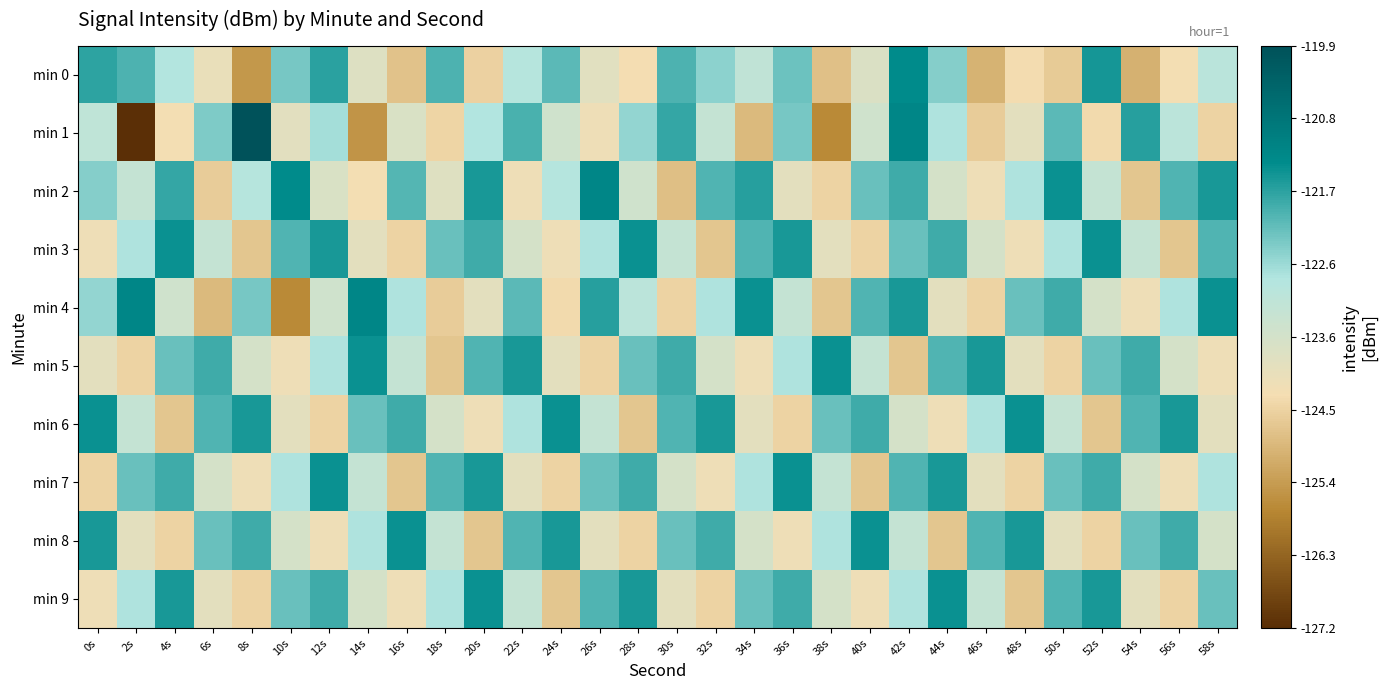

Reading left to right, extract all data points from this chart.

min 0: 0s=-121.7	2s=-122.0	4s=-122.8	6s=-124.0	8s=-125.4	10s=-122.3	12s=-121.7	14s=-123.8	16s=-124.7	18s=-122.0	20s=-124.5	22s=-122.9	24s=-122.1	26s=-123.8	28s=-124.3	30s=-122.0	32s=-122.5	34s=-123.1	36s=-122.3	38s=-124.8	40s=-123.7	42s=-121.3	44s=-122.5	46s=-125.0	48s=-124.3	50s=-124.6	52s=-121.5	54s=-125.0	56s=-124.2	58s=-123.0
min 1: 0s=-123.1	2s=-127.2	4s=-124.3	6s=-122.4	8s=-119.9	10s=-123.9	12s=-122.7	14s=-125.5	16s=-123.7	18s=-124.4	20s=-122.8	22s=-122.0	24s=-123.4	26s=-124.1	28s=-122.6	30s=-121.8	32s=-123.2	34s=-124.9	36s=-122.3	38s=-125.7	40s=-123.5	42s=-121.2	44s=-122.8	46s=-124.6	48s=-123.9	50s=-122.1	52s=-124.3	54s=-121.7	56s=-123.0	58s=-124.5
min 2: 0s=-122.5	2s=-123.2	4s=-121.8	6s=-124.6	8s=-122.9	10s=-121.3	12s=-123.7	14s=-124.2	16s=-122.1	18s=-123.8	20s=-121.6	22s=-124.1	24s=-122.9	26s=-121.2	28s=-123.5	30s=-124.8	32s=-122.0	34s=-121.7	36s=-123.9	38s=-124.5	40s=-122.2	42s=-121.9	44s=-123.6	46s=-124.1	48s=-122.8	50s=-121.5	52s=-123.2	54s=-124.7	56s=-122.0	58s=-121.6
min 3: 0s=-124.1	2s=-122.8	4s=-121.5	6s=-123.2	8s=-124.7	10s=-122.0	12s=-121.6	14s=-123.9	16s=-124.5	18s=-122.2	20s=-121.9	22s=-123.6	24s=-124.1	26s=-122.8	28s=-121.5	30s=-123.2	32s=-124.7	34s=-122.0	36s=-121.6	38s=-123.9	40s=-124.5	42s=-122.2	44s=-121.9	46s=-123.6	48s=-124.1	50s=-122.8	52s=-121.5	54s=-123.2	56s=-124.7	58s=-122.0
min 4: 0s=-122.6	2s=-121.2	4s=-123.5	6s=-124.9	8s=-122.3	10s=-125.7	12s=-123.5	14s=-121.2	16s=-122.8	18s=-124.6	20s=-123.9	22s=-122.1	24s=-124.3	26s=-121.7	28s=-123.0	30s=-124.5	32s=-122.8	34s=-121.5	36s=-123.2	38s=-124.7	40s=-122.0	42s=-121.6	44s=-123.9	46s=-124.5	48s=-122.2	50s=-121.9	52s=-123.6	54s=-124.1	56s=-122.8	58s=-121.5
min 5: 0s=-123.9	2s=-124.5	4s=-122.2	6s=-121.9	8s=-123.6	10s=-124.1	12s=-122.8	14s=-121.5	16s=-123.2	18s=-124.7	20s=-122.0	22s=-121.6	24s=-123.9	26s=-124.5	28s=-122.2	30s=-121.9	32s=-123.6	34s=-124.1	36s=-122.8	38s=-121.5	40s=-123.2	42s=-124.7	44s=-122.0	46s=-121.6	48s=-123.9	50s=-124.5	52s=-122.2	54s=-121.9	56s=-123.6	58s=-124.1
min 6: 0s=-121.5	2s=-123.2	4s=-124.7	6s=-122.0	8s=-121.6	10s=-123.9	12s=-124.5	14s=-122.2	16s=-121.9	18s=-123.6	20s=-124.1	22s=-122.8	24s=-121.5	26s=-123.2	28s=-124.7	30s=-122.0	32s=-121.6	34s=-123.9	36s=-124.5	38s=-122.2	40s=-121.9	42s=-123.6	44s=-124.1	46s=-122.8	48s=-121.5	50s=-123.2	52s=-124.7	54s=-122.0	56s=-121.6	58s=-123.9
min 7: 0s=-124.5	2s=-122.2	4s=-121.9	6s=-123.6	8s=-124.1	10s=-122.8	12s=-121.5	14s=-123.2	16s=-124.7	18s=-122.0	20s=-121.6	22s=-123.9	24s=-124.5	26s=-122.2	28s=-121.9	30s=-123.6	32s=-124.1	34s=-122.8	36s=-121.5	38s=-123.2	40s=-124.7	42s=-122.0	44s=-121.6	46s=-123.9	48s=-124.5	50s=-122.2	52s=-121.9	54s=-123.6	56s=-124.1	58s=-122.8
min 8: 0s=-121.6	2s=-123.9	4s=-124.5	6s=-122.2	8s=-121.9	10s=-123.6	12s=-124.1	14s=-122.8	16s=-121.5	18s=-123.2	20s=-124.7	22s=-122.0	24s=-121.6	26s=-123.9	28s=-124.5	30s=-122.2	32s=-121.9	34s=-123.6	36s=-124.1	38s=-122.8	40s=-121.5	42s=-123.2	44s=-124.7	46s=-122.0	48s=-121.6	50s=-123.9	52s=-124.5	54s=-122.2	56s=-121.9	58s=-123.6
min 9: 0s=-124.1	2s=-122.8	4s=-121.6	6s=-123.9	8s=-124.5	10s=-122.2	12s=-121.9	14s=-123.6	16s=-124.1	18s=-122.8	20s=-121.5	22s=-123.2	24s=-124.7	26s=-122.0	28s=-121.6	30s=-123.9	32s=-124.5	34s=-122.2	36s=-121.9	38s=-123.6	40s=-124.1	42s=-122.8	44s=-121.5	46s=-123.2	48s=-124.7	50s=-122.0	52s=-121.6	54s=-123.9	56s=-124.5	58s=-122.2